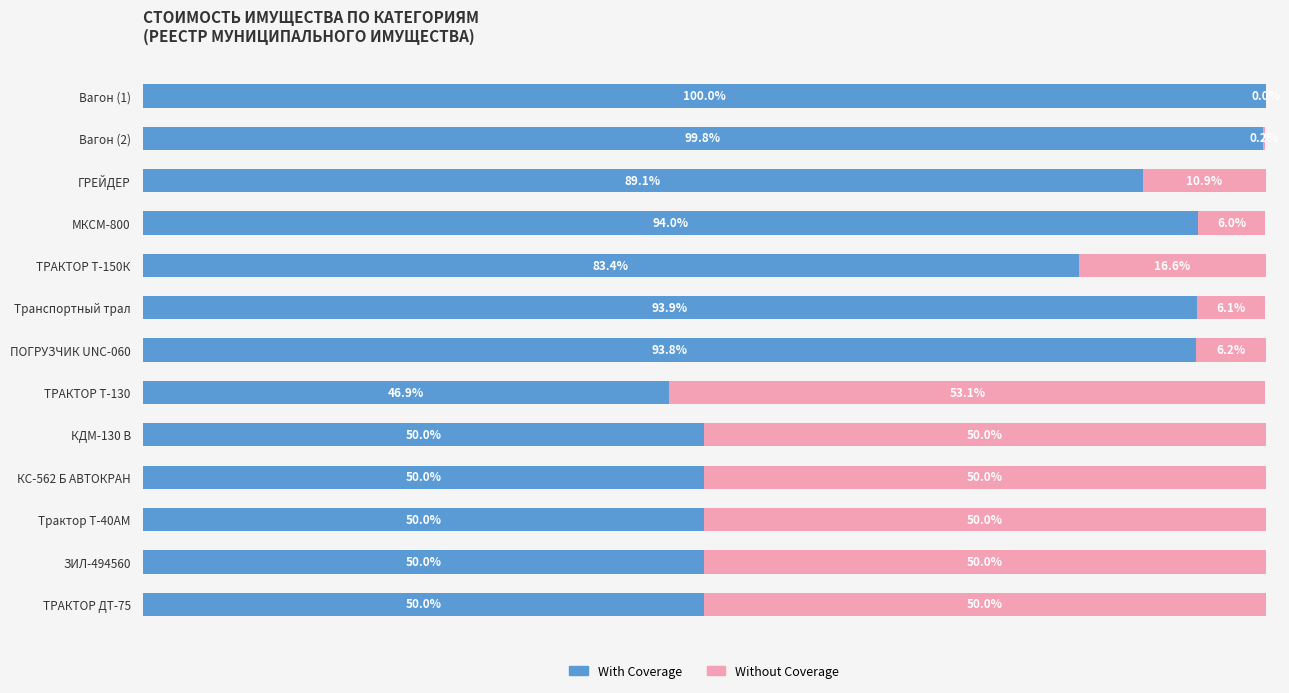

At which label is With Coverage closest to 73?

ТРАКТОР Т-150К